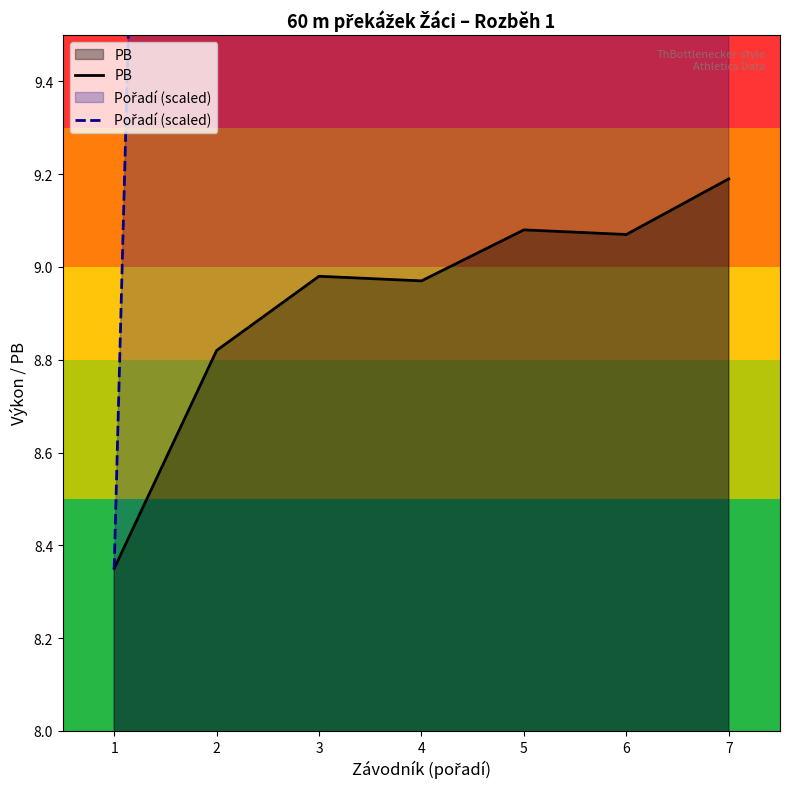

What is the sum of the Pořadí (scaled) values at 6 and 7?

108.5